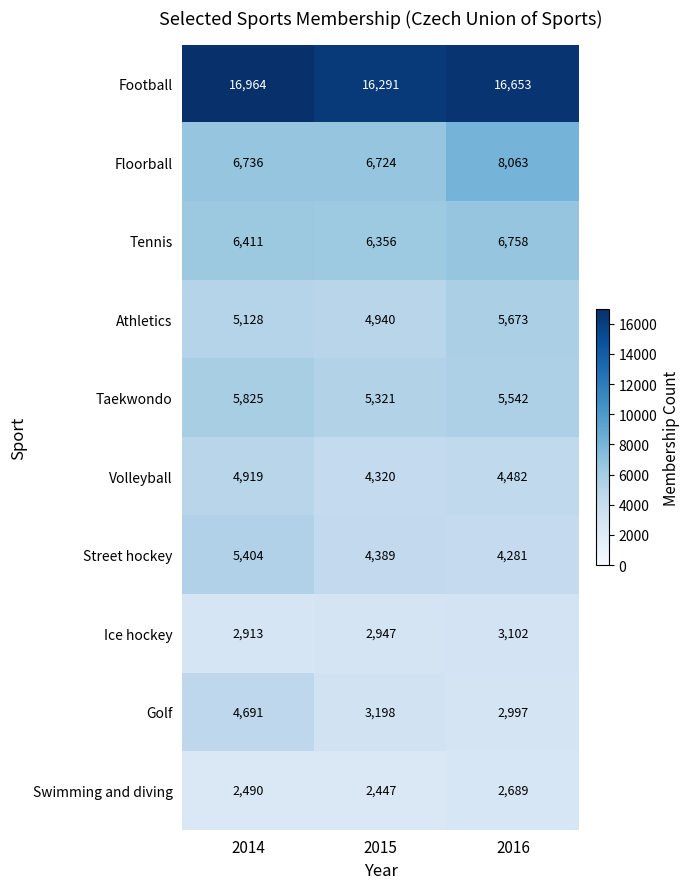

Which series has the largest total across all categories?

Football